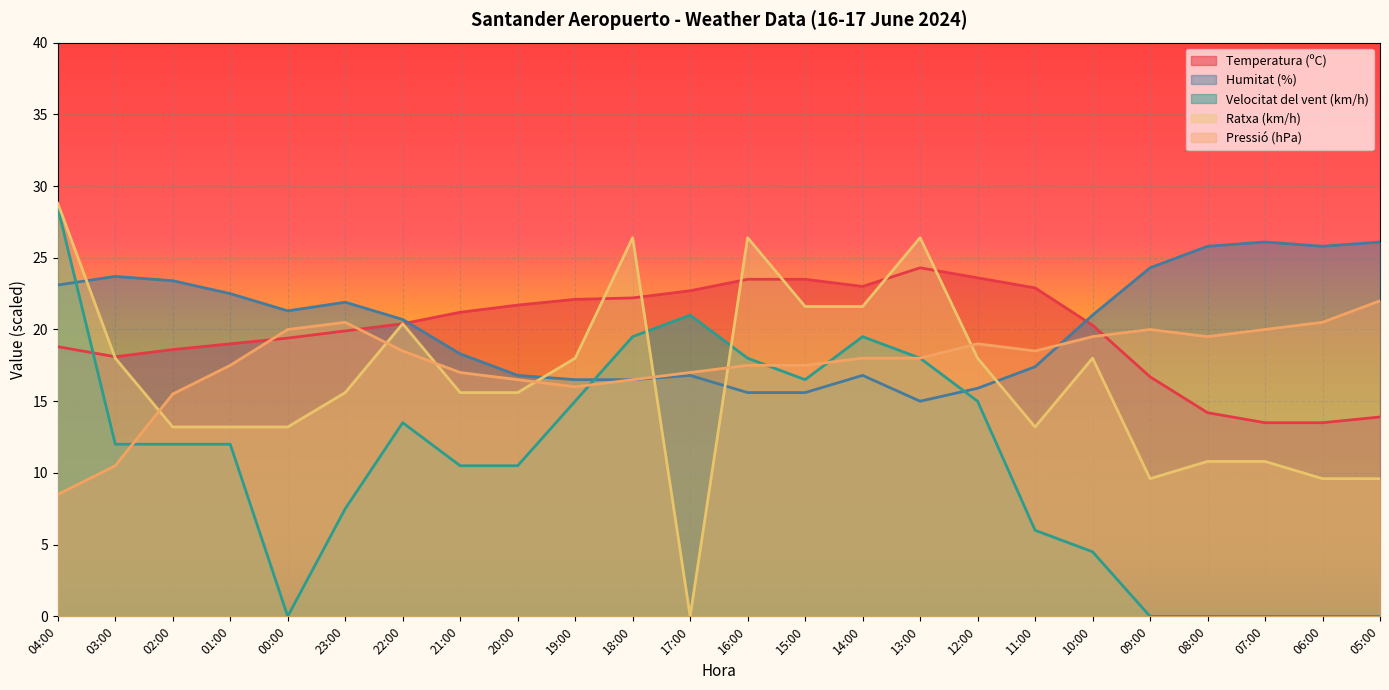

What position from the right is 15:00?

11